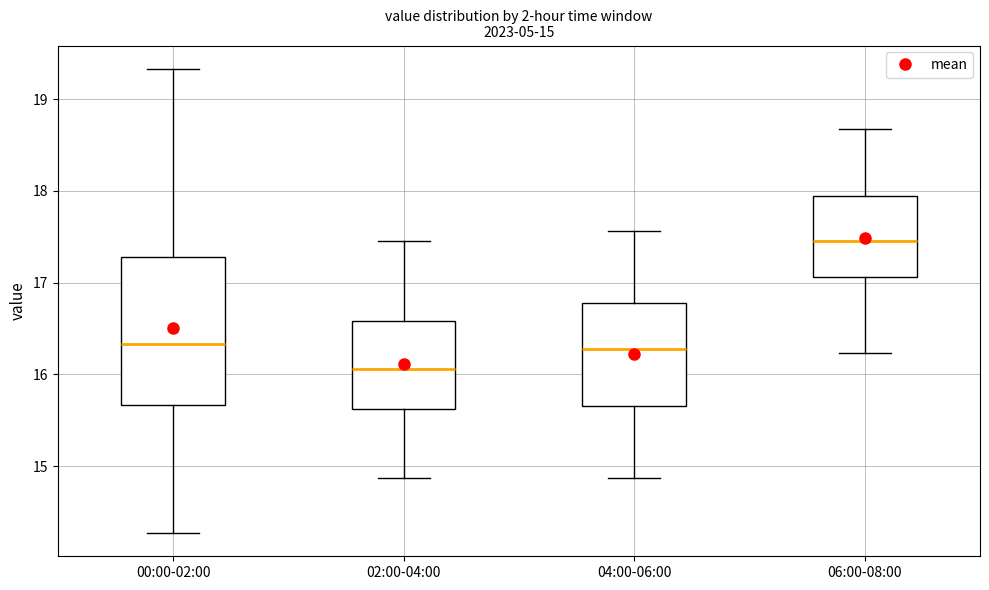

Comparing the boxes themselves (not the whiskers), which one is the tallest?

00:00-02:00